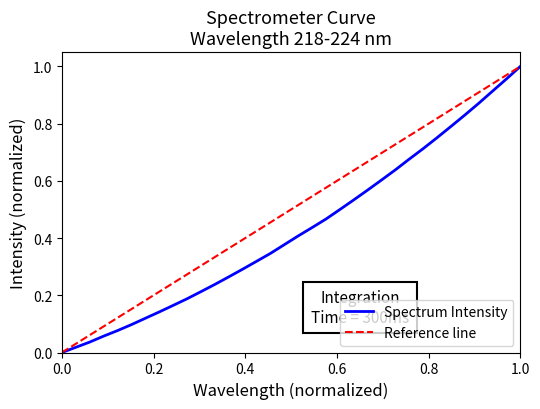

Reading left to right, transcribe all the data shown in this chart.

0.0	0.0	0.0	0.1	0.1	0.1	0.1	0.1	0.2	0.2	0.2	0.2	0.3	0.3	0.3	0.3	0.4	0.4	0.4	0.5	0.5	0.5	0.6	0.6	0.6	0.7	0.7	0.8	0.8	0.8	0.9	0.9	1.0	1.0